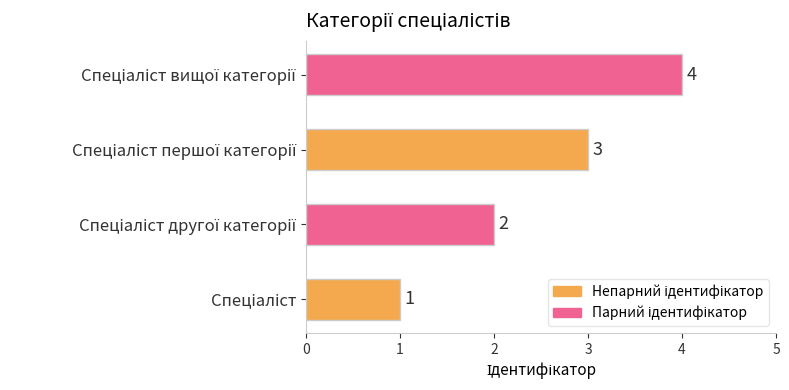

What is the maximum value shown in the chart?

4